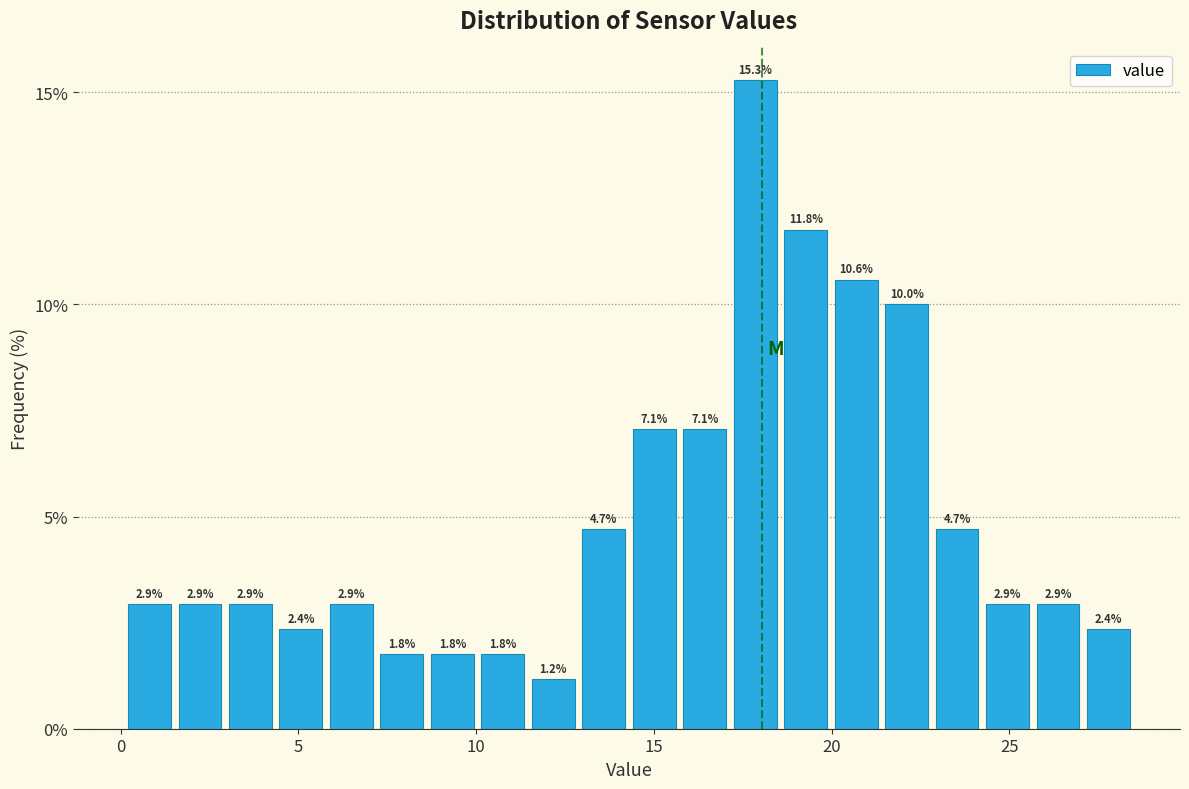

Around what value on the x-axis is the tallest bar? Give the approximate position of its centre, as read against the axis.

18.0